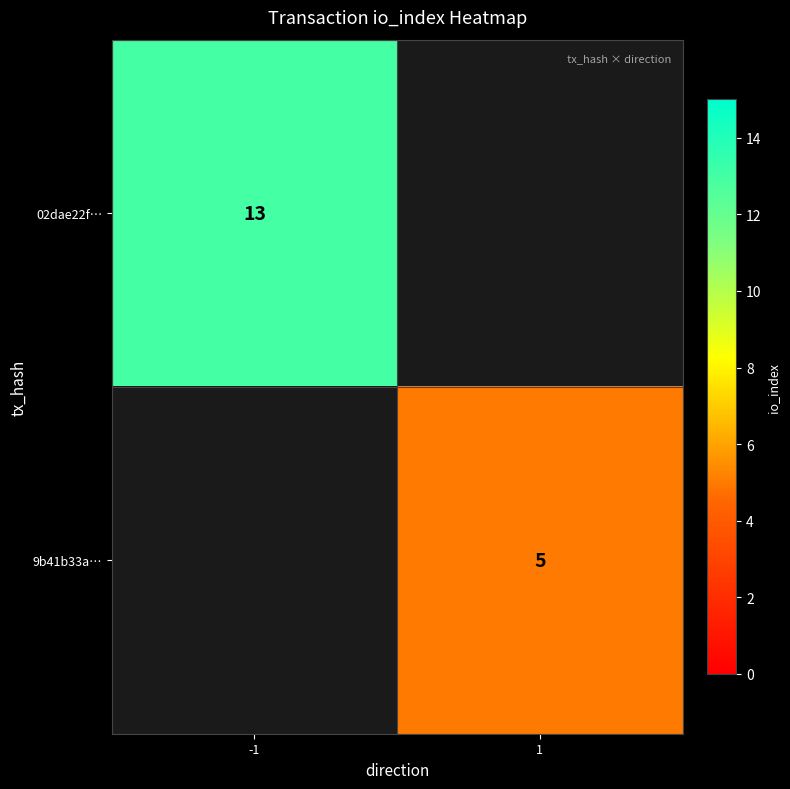

True or false: 02dae22f… has a value of 13 at -1.

True